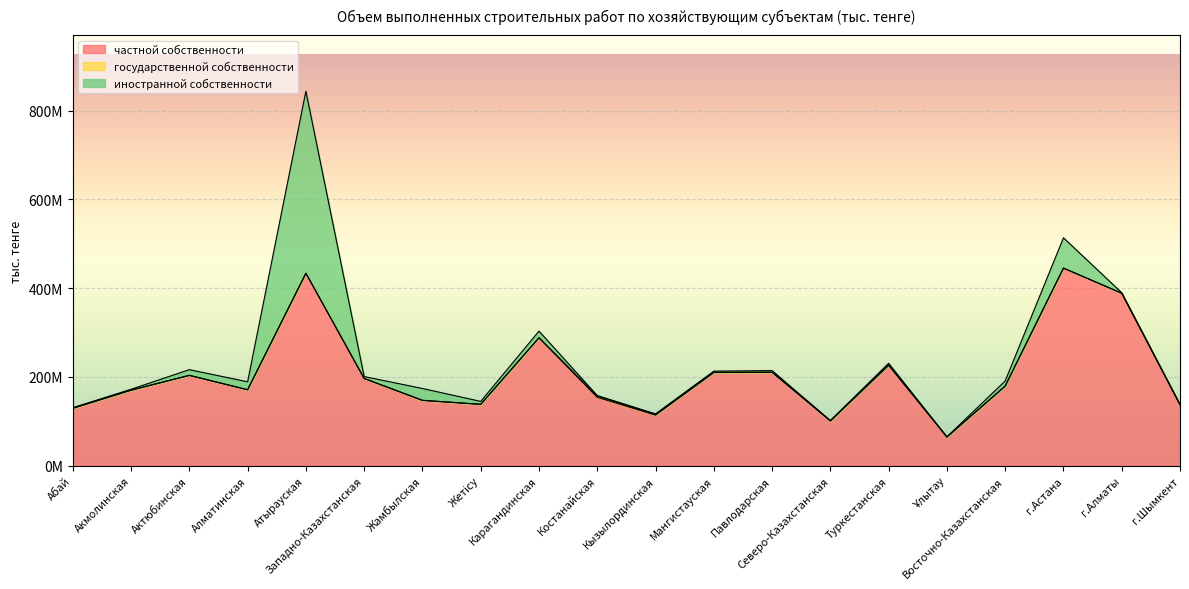

What is the label of the 16th point from the left?

Ұлытау